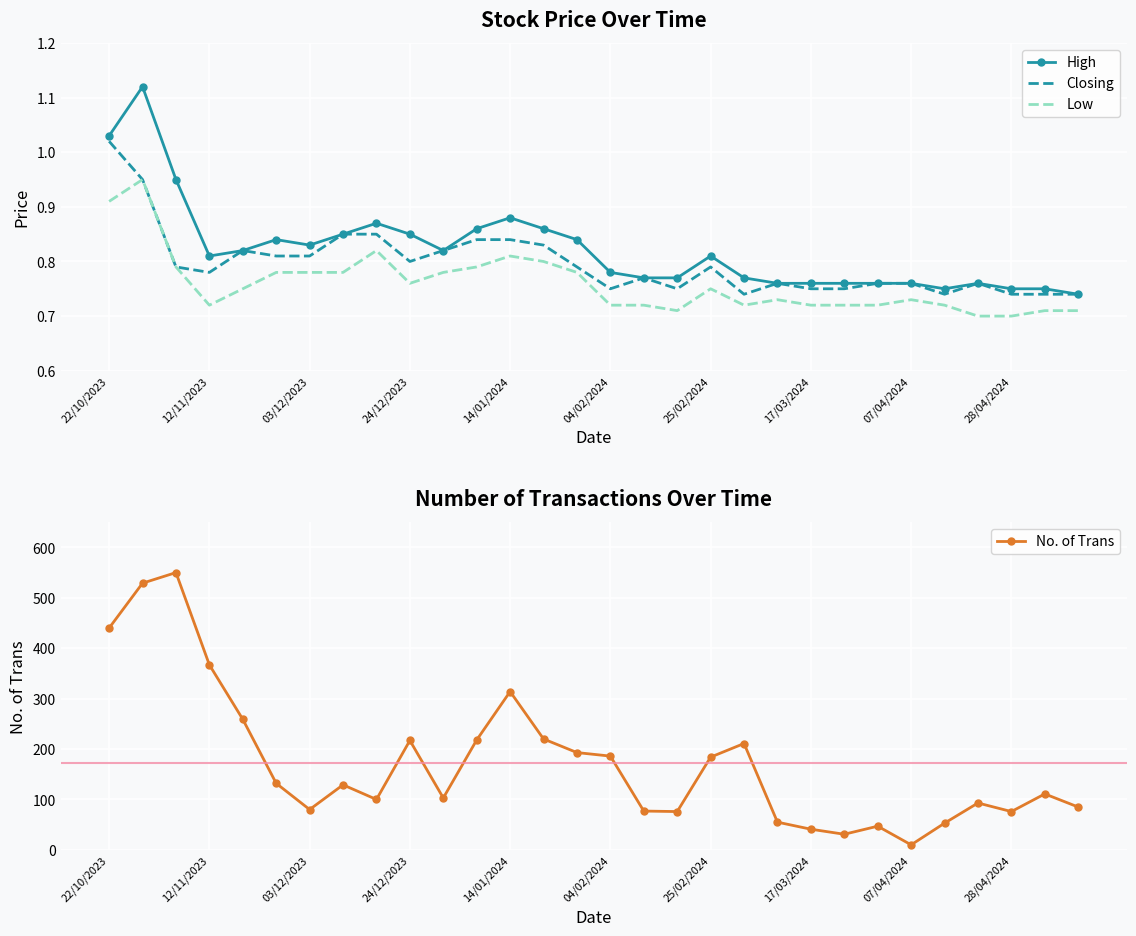

The value of High at 12/11/2023 is 1.2. True or false?

False